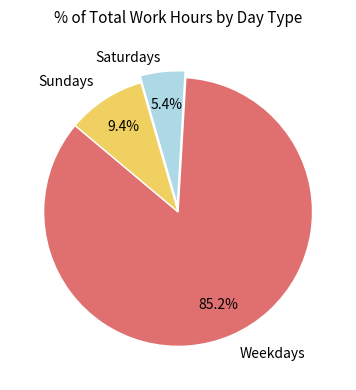

Does any single category account for the majority?

Yes